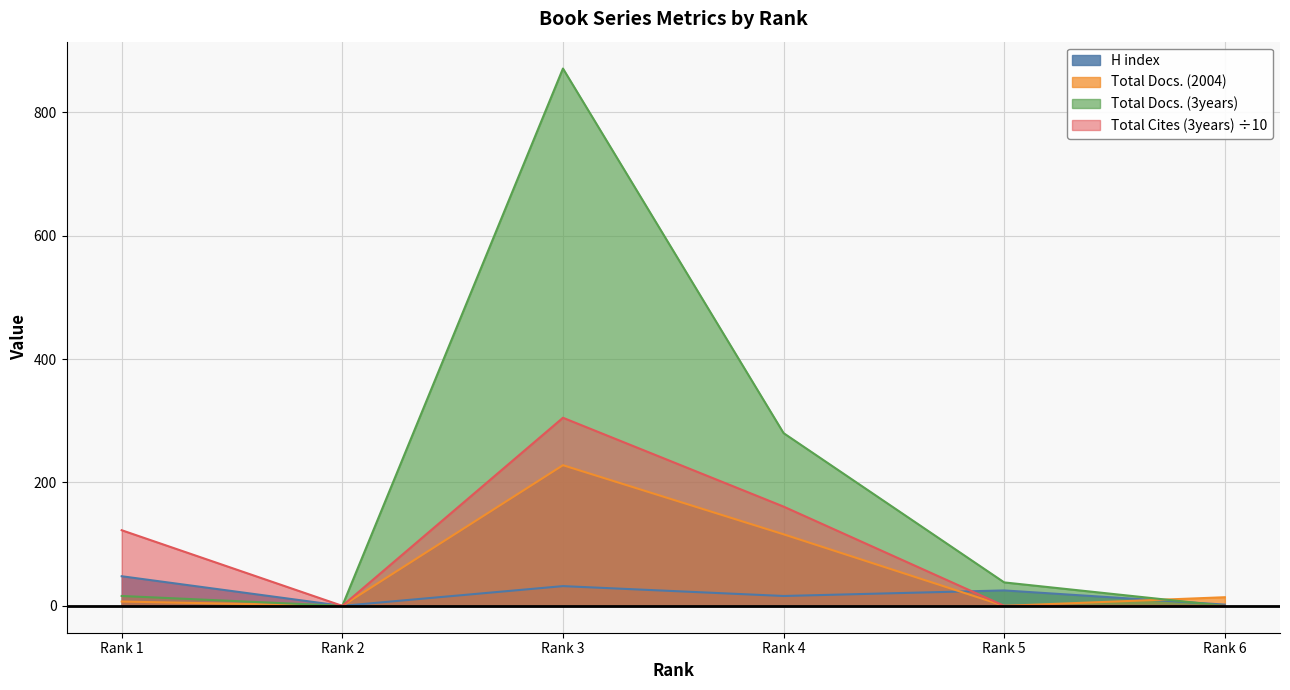

Which series has the largest total across all categories?

Total Docs. (3years)